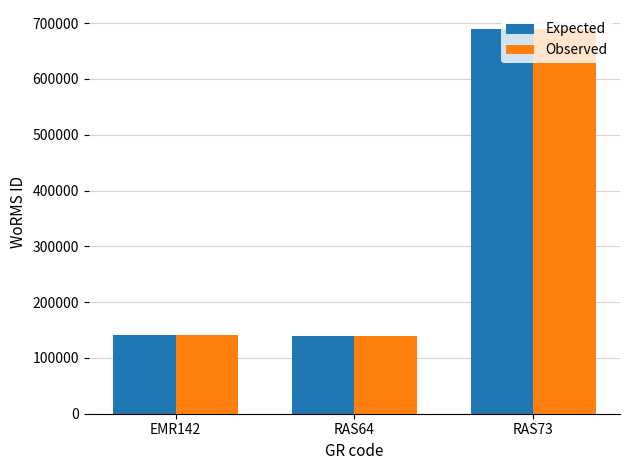

The Observed series shows 689176 at RAS73. True or false?

True